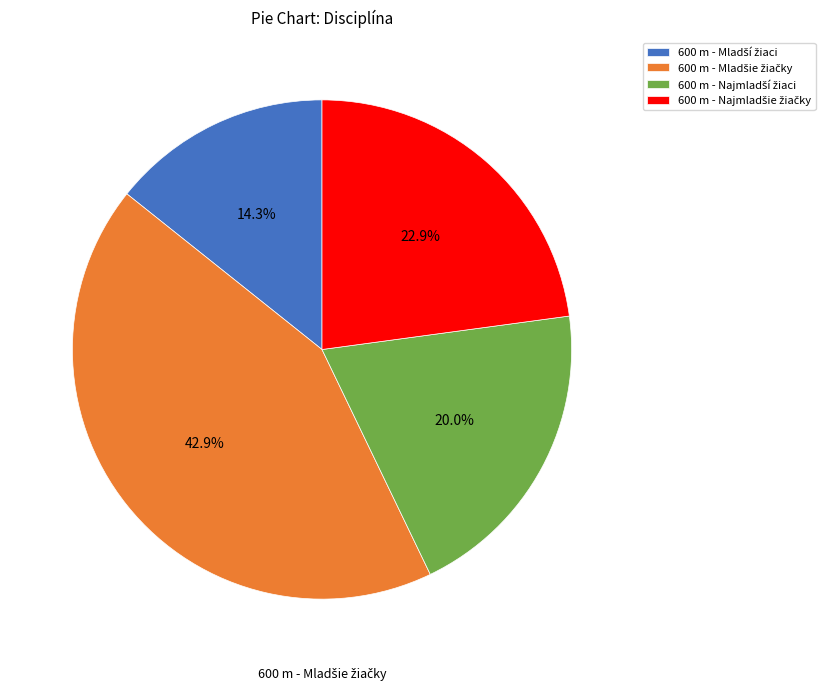

Is there any slice that represents more than half of the pie?

No